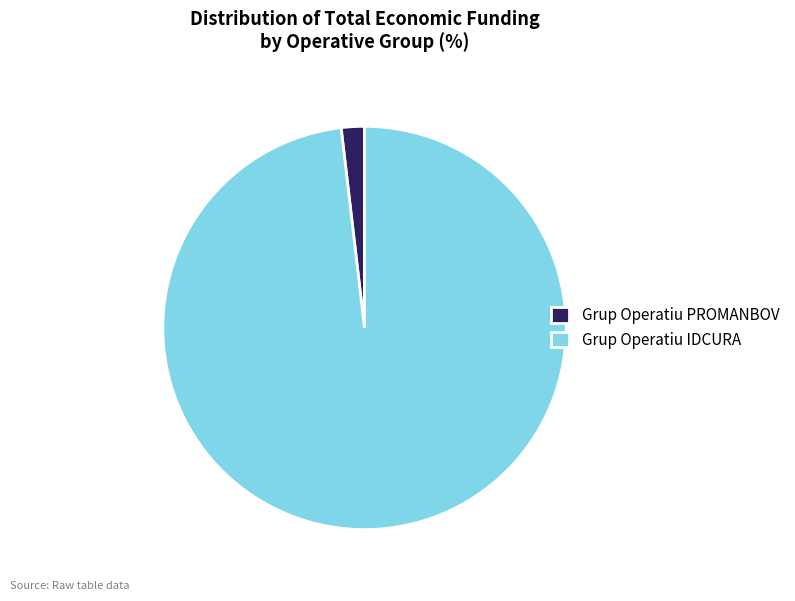

Which category has the smallest portion of the pie?

Grup Operatiu PROMANBOV